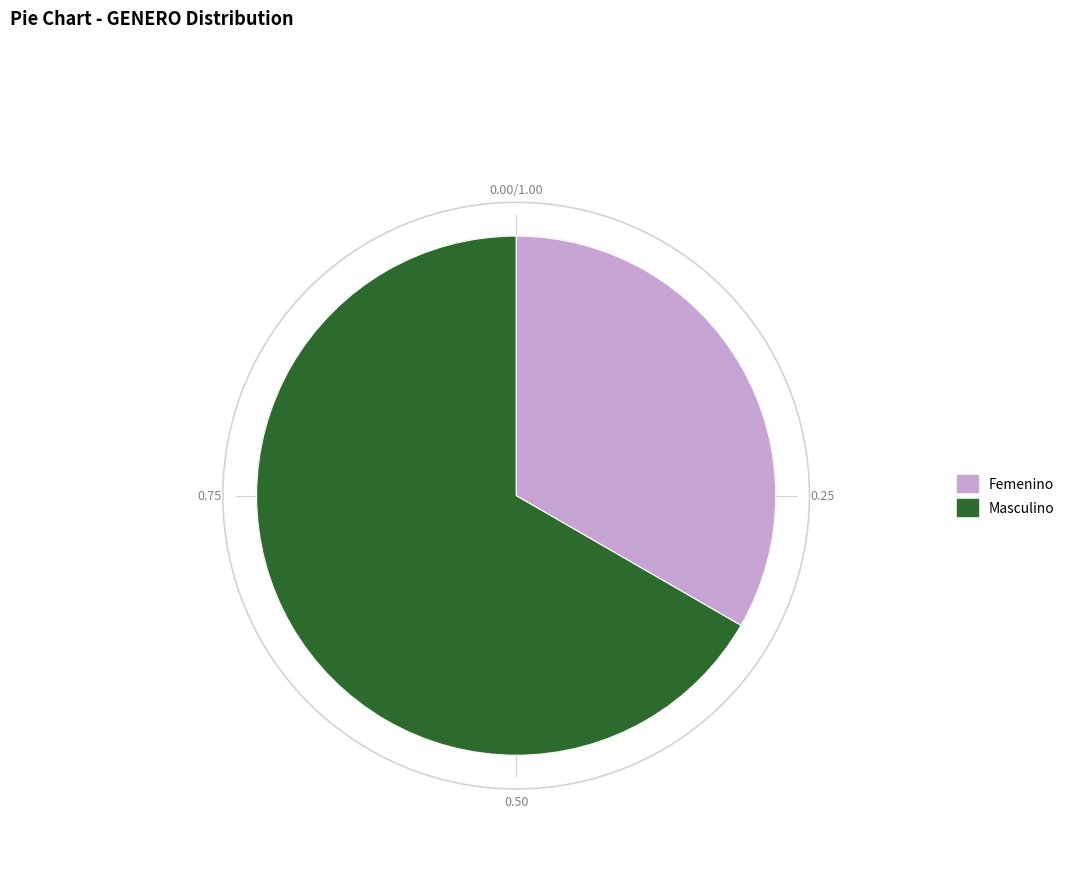

True or false: Masculino accounts for 60% of the total.

False